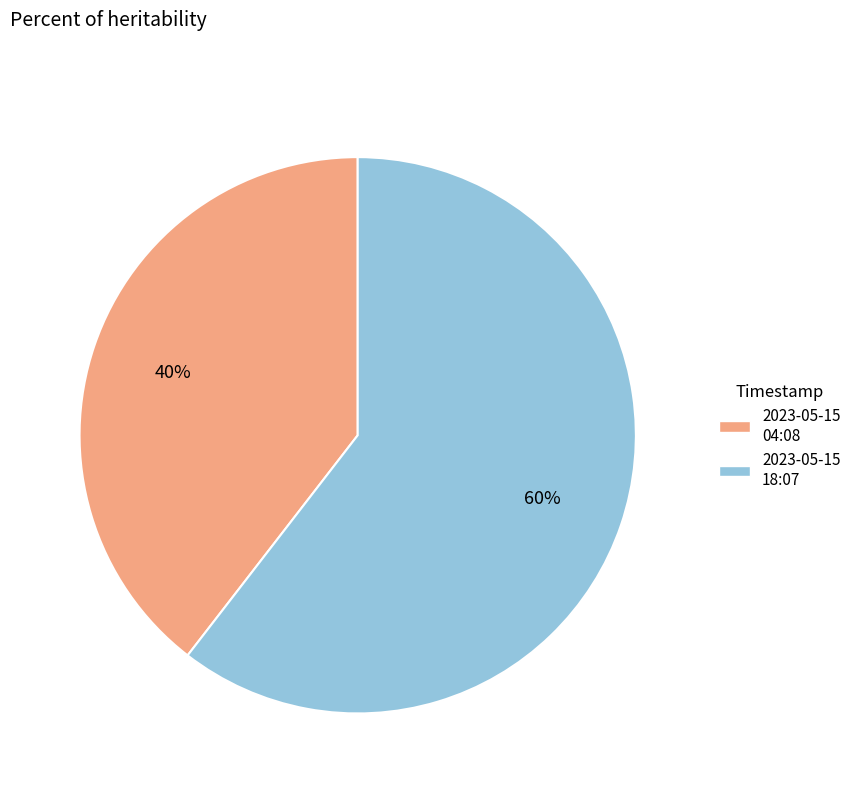

To the nearest percent, what is the average slice percentage?

50%